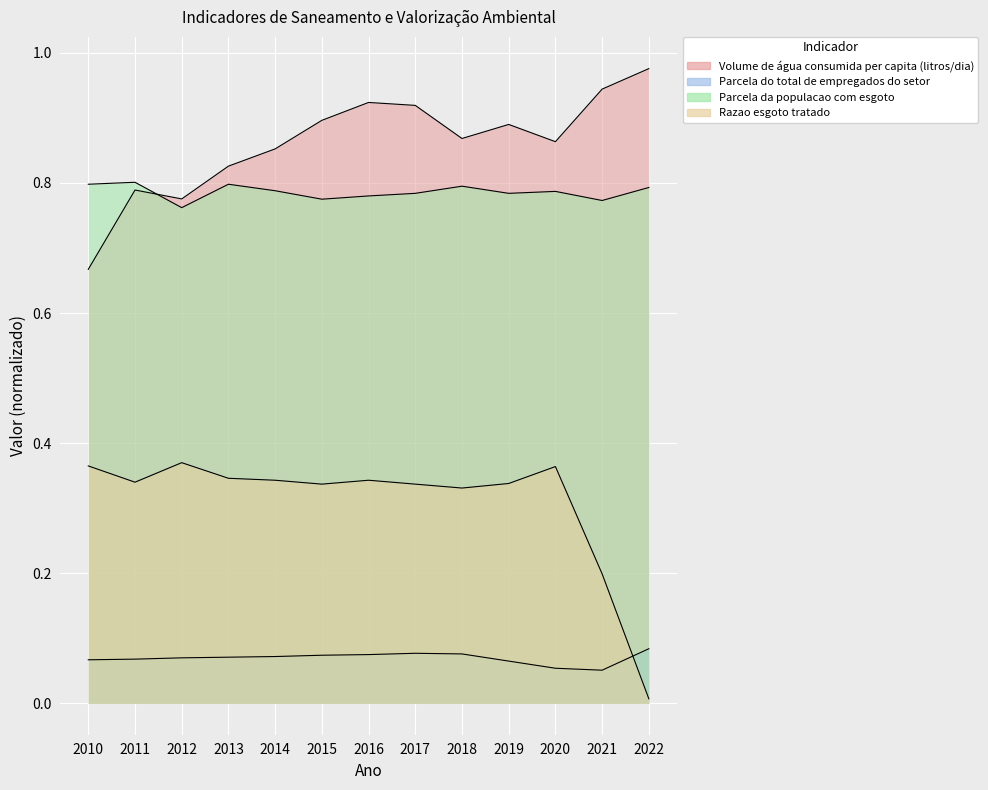

Reading left to right, list all the values displayed in this chart.

Volume de água consumida per capita (litros/dia): 0.7	0.8	0.8	0.8	0.9	0.9	0.9	0.9	0.9	0.9	0.9	0.9	1.0
Parcela do total de empregados do setor: 0.1	0.1	0.1	0.1	0.1	0.1	0.1	0.1	0.1	0.1	0.1	0.1	0.1
Parcela da populacao com esgoto: 0.8	0.8	0.8	0.8	0.8	0.8	0.8	0.8	0.8	0.8	0.8	0.8	0.8
Razao esgoto tratado: 0.4	0.3	0.4	0.3	0.3	0.3	0.3	0.3	0.3	0.3	0.4	0.2	0.0